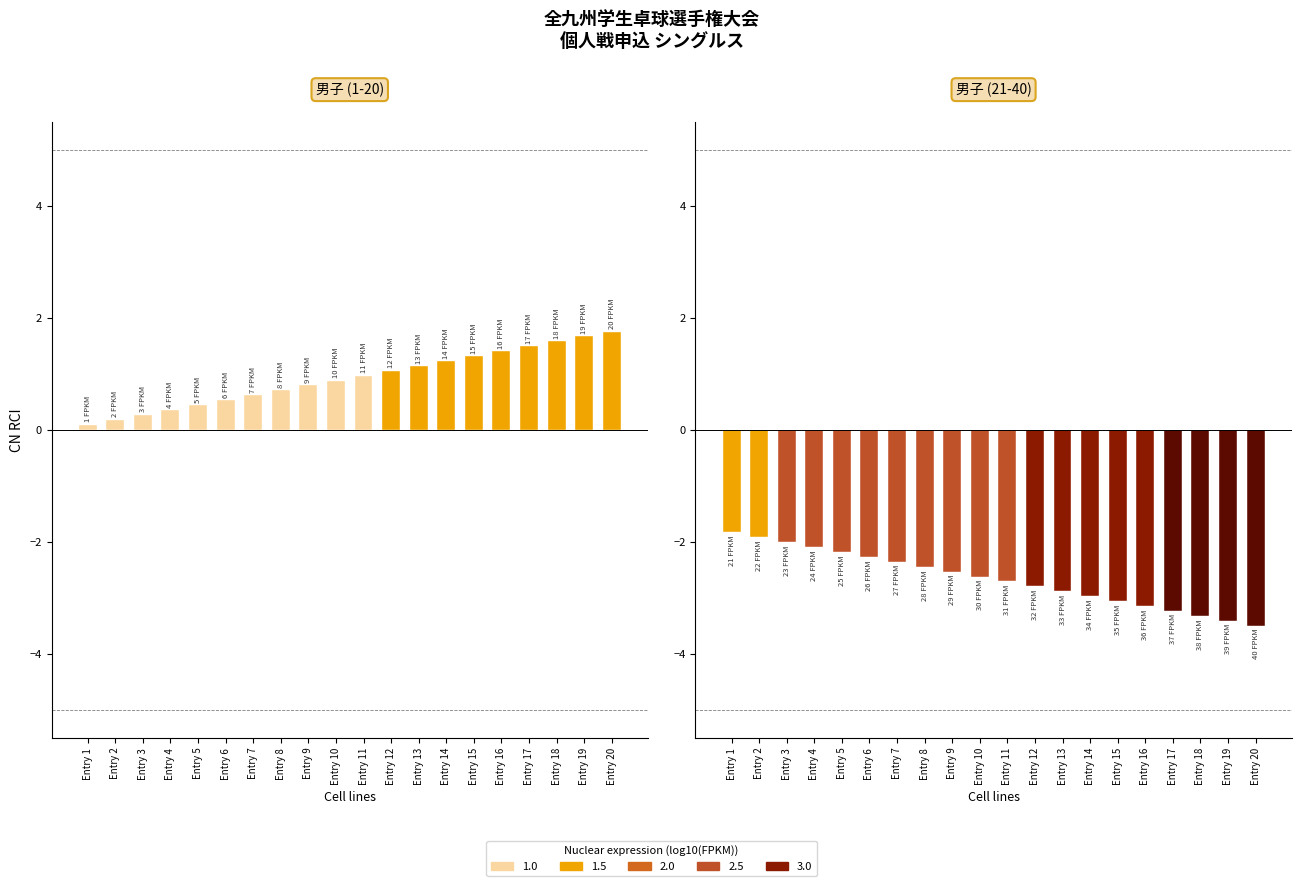

What is the difference between the 男子 (21-40) values at Entry 19 and Entry 5?

1.2